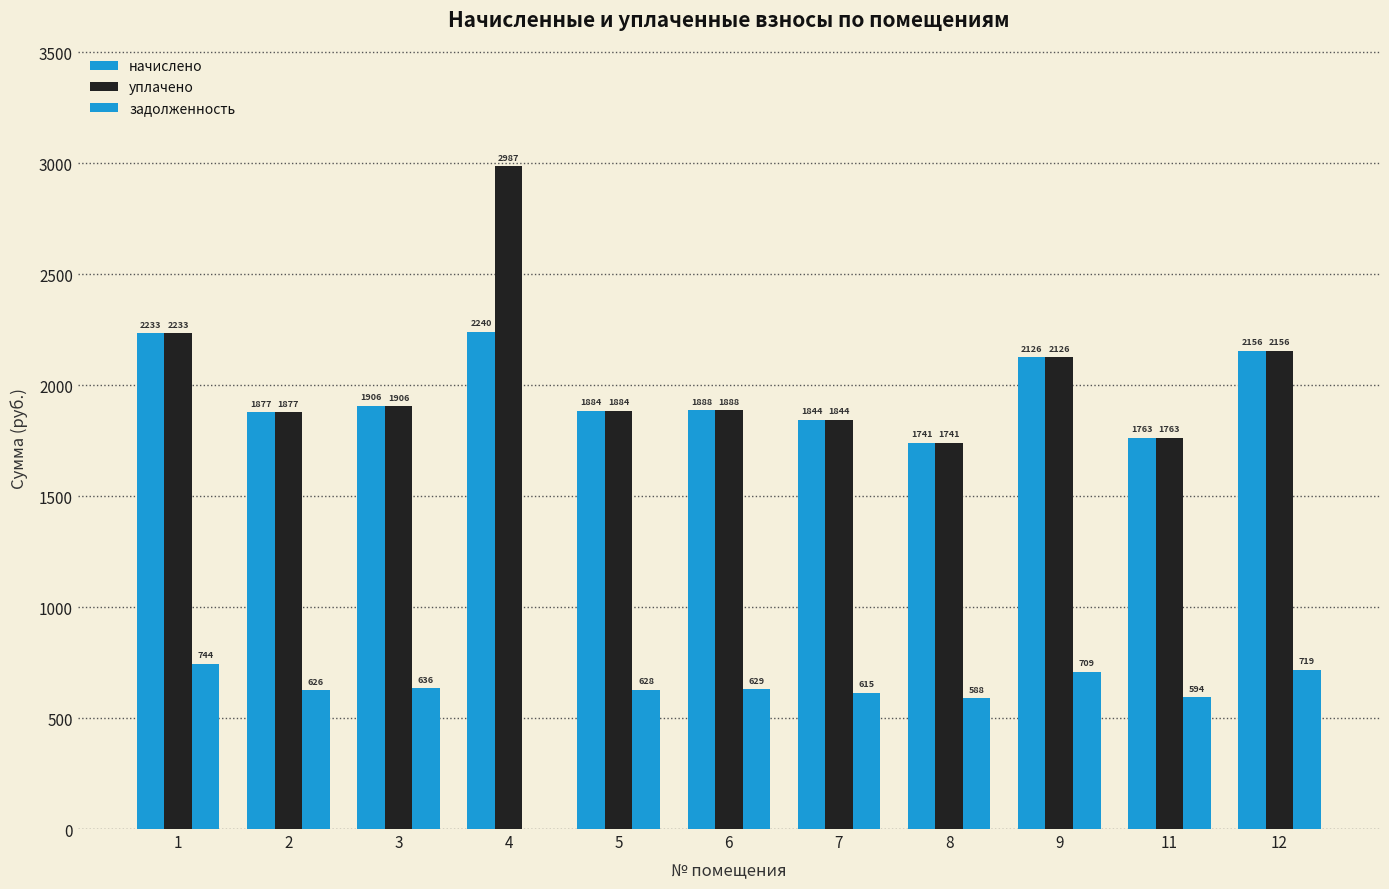

Reading left to right, transcribe all the data shown in this chart.

начислено: 1=2232.6	2=1877.0	3=1906.3	4=2239.9	5=1884.3	6=1888.0	7=1844.0	8=1741.3	9=2126.3	11=1763.3	12=2155.6
уплачено: 1=2232.6	2=1877.0	3=1906.2	4=2986.6	5=1884.3	6=1888.0	7=1844.0	8=1741.3	9=2126.3	11=1763.3	12=2155.6
задолженность: 1=744.2	2=625.7	3=635.6	4=0.0	5=628.1	6=629.4	7=614.7	8=588.4	9=708.8	11=593.7	12=718.5